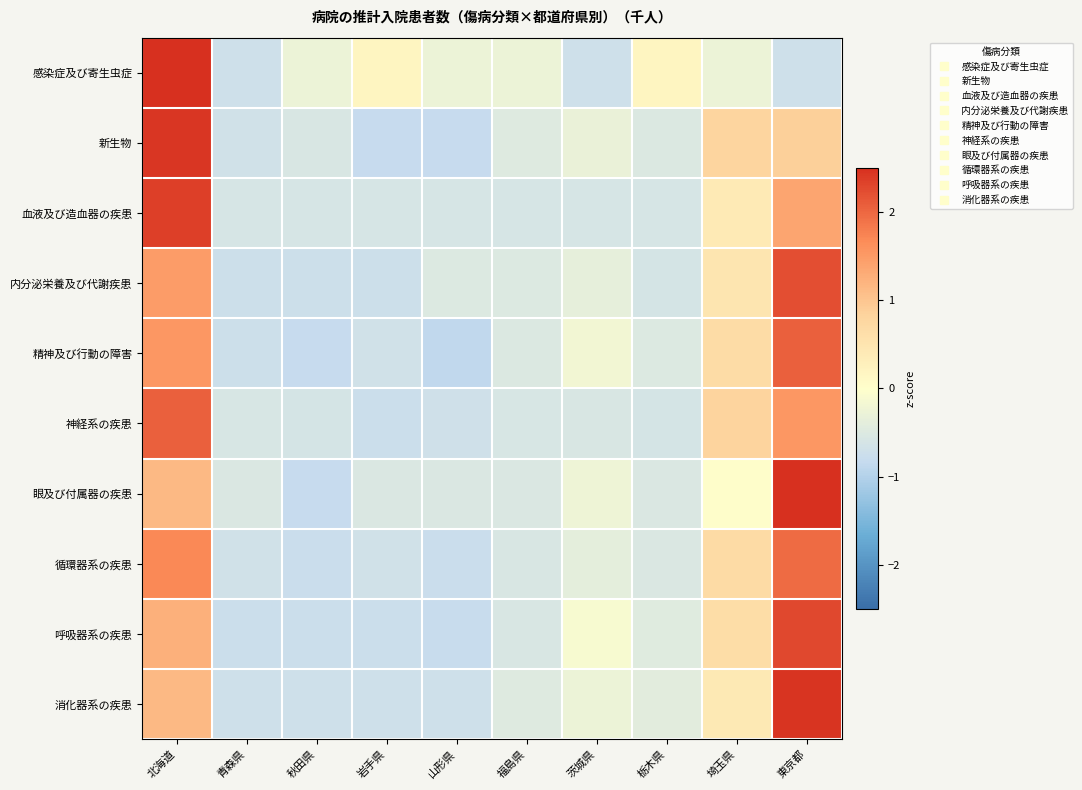

Which label corresponds to the smallest value in the chart?

山形県